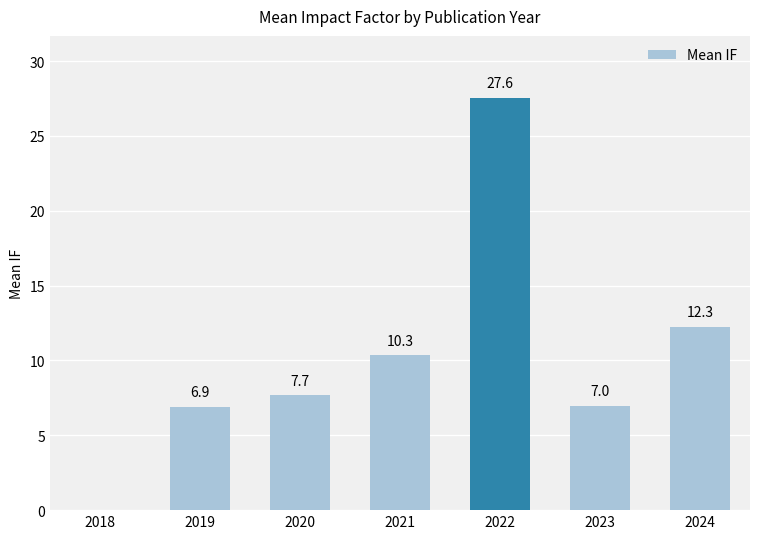

What is the average value?

10.2